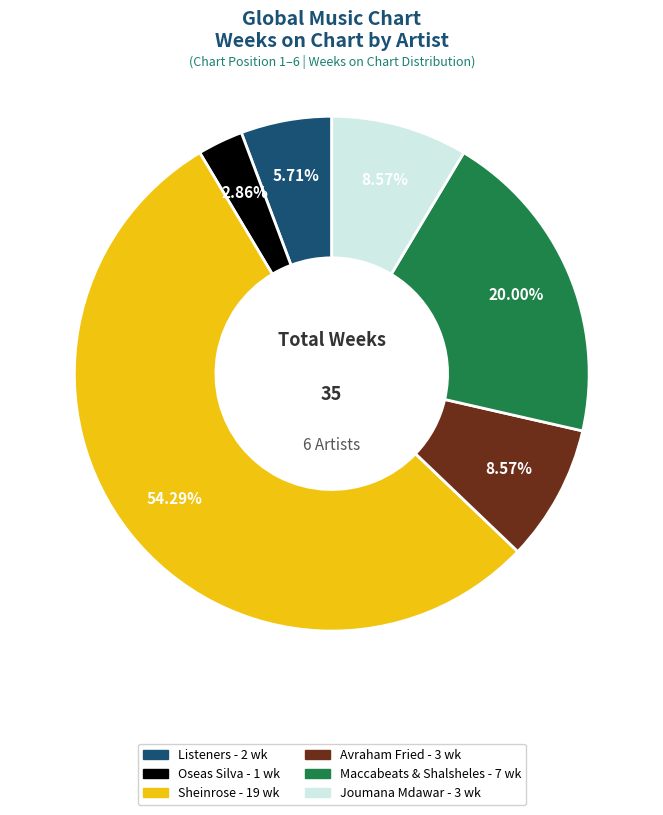

What percentage is the Maccabeats & Shalsheles slice, to the nearest percent?

20%